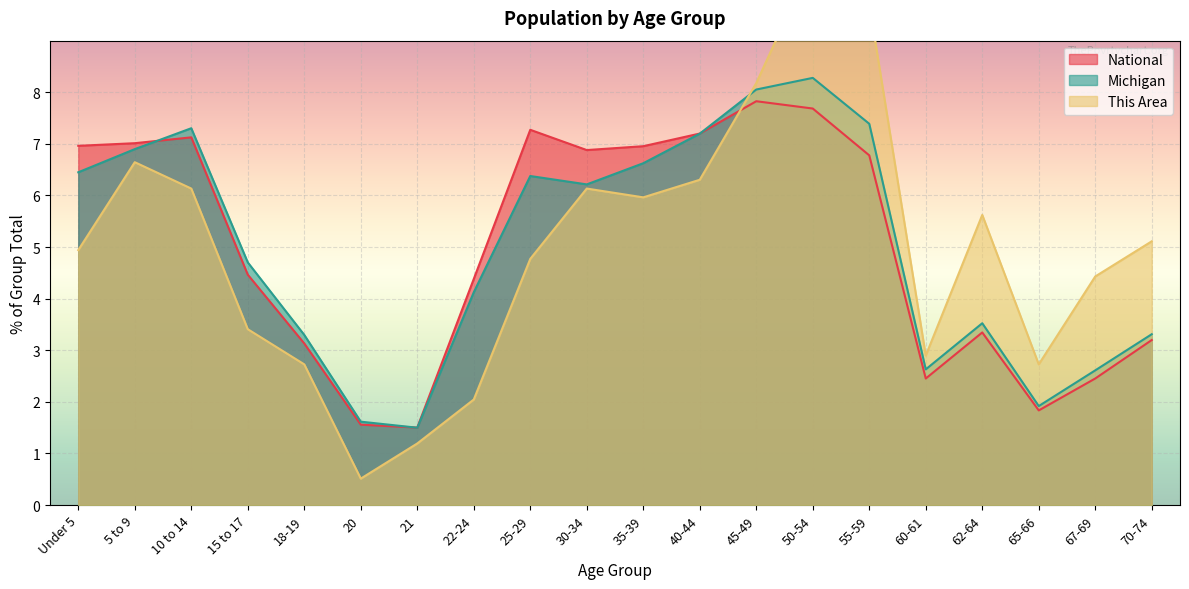

Where do Michigan and This Area first cross each other?

40-44 and 45-49